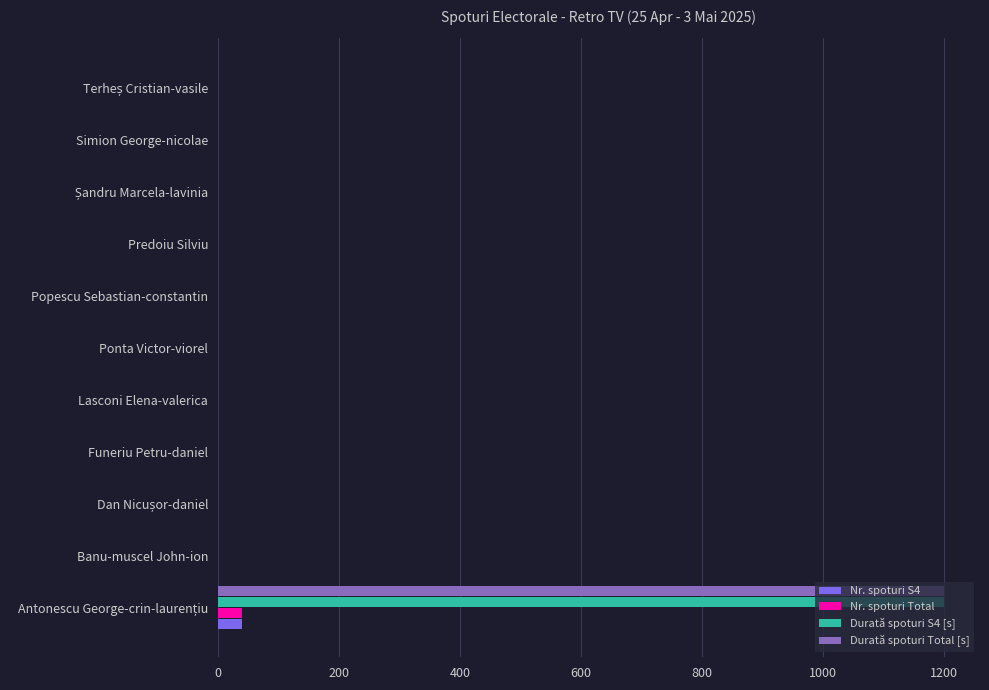

What is the highest value of the Durată spoturi S4 [s] series?

1200